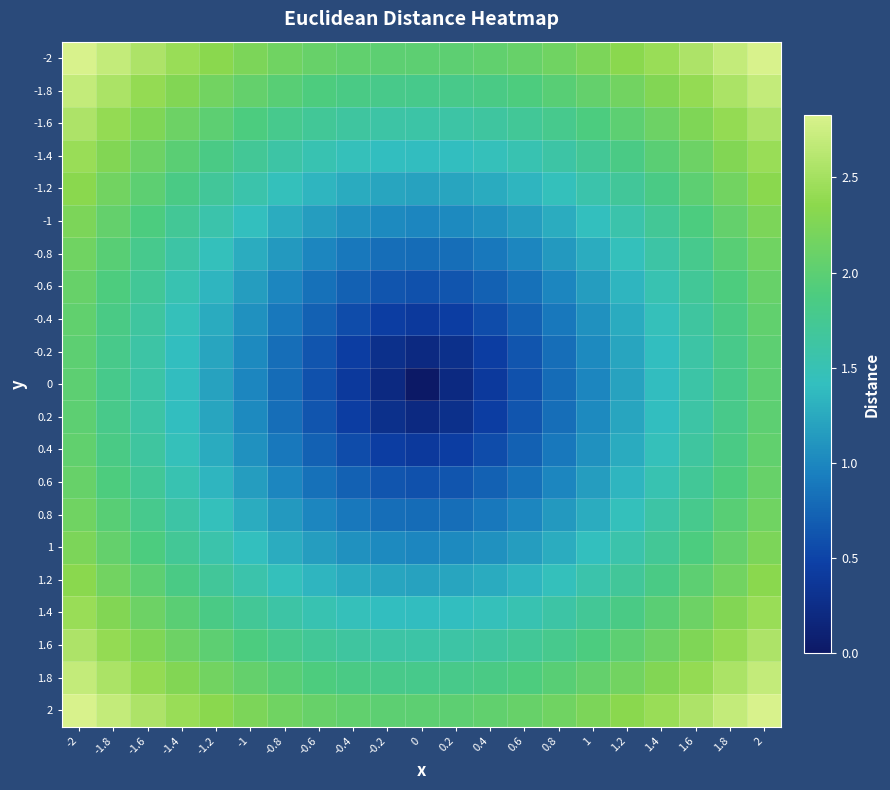

Reading right to left, transcribe all the data shown in this chart.

-2: 2=2.8	1.8=2.7	1.6=2.6	1.4=2.4	1.2=2.3	1=2.2	0.8=2.2	0.6=2.1	0.4=2.0	0.2=2.0	0=2.0	-0.2=2.0	-0.4=2.0	-0.6=2.1	-0.8=2.2	-1=2.2	-1.2=2.3	-1.4=2.4	-1.6=2.6	-1.8=2.7	-2=2.8
-1.8: 2=2.7	1.8=2.5	1.6=2.4	1.4=2.3	1.2=2.2	1=2.1	0.8=2.0	0.6=1.9	0.4=1.8	0.2=1.8	0=1.8	-0.2=1.8	-0.4=1.8	-0.6=1.9	-0.8=2.0	-1=2.1	-1.2=2.2	-1.4=2.3	-1.6=2.4	-1.8=2.5	-2=2.7
-1.6: 2=2.6	1.8=2.4	1.6=2.3	1.4=2.1	1.2=2.0	1=1.9	0.8=1.8	0.6=1.7	0.4=1.6	0.2=1.6	0=1.6	-0.2=1.6	-0.4=1.6	-0.6=1.7	-0.8=1.8	-1=1.9	-1.2=2.0	-1.4=2.1	-1.6=2.3	-1.8=2.4	-2=2.6
-1.4: 2=2.4	1.8=2.3	1.6=2.1	1.4=2.0	1.2=1.8	1=1.7	0.8=1.6	0.6=1.5	0.4=1.5	0.2=1.4	0=1.4	-0.2=1.4	-0.4=1.5	-0.6=1.5	-0.8=1.6	-1=1.7	-1.2=1.8	-1.4=2.0	-1.6=2.1	-1.8=2.3	-2=2.4
-1.2: 2=2.3	1.8=2.2	1.6=2.0	1.4=1.8	1.2=1.7	1=1.6	0.8=1.4	0.6=1.3	0.4=1.3	0.2=1.2	0=1.2	-0.2=1.2	-0.4=1.3	-0.6=1.3	-0.8=1.4	-1=1.6	-1.2=1.7	-1.4=1.8	-1.6=2.0	-1.8=2.2	-2=2.3
-1: 2=2.2	1.8=2.1	1.6=1.9	1.4=1.7	1.2=1.6	1=1.4	0.8=1.3	0.6=1.2	0.4=1.1	0.2=1.0	0=1.0	-0.2=1.0	-0.4=1.1	-0.6=1.2	-0.8=1.3	-1=1.4	-1.2=1.6	-1.4=1.7	-1.6=1.9	-1.8=2.1	-2=2.2
-0.8: 2=2.2	1.8=2.0	1.6=1.8	1.4=1.6	1.2=1.4	1=1.3	0.8=1.1	0.6=1.0	0.4=0.9	0.2=0.8	0=0.8	-0.2=0.8	-0.4=0.9	-0.6=1.0	-0.8=1.1	-1=1.3	-1.2=1.4	-1.4=1.6	-1.6=1.8	-1.8=2.0	-2=2.2
-0.6: 2=2.1	1.8=1.9	1.6=1.7	1.4=1.5	1.2=1.3	1=1.2	0.8=1.0	0.6=0.8	0.4=0.7	0.2=0.6	0=0.6	-0.2=0.6	-0.4=0.7	-0.6=0.8	-0.8=1.0	-1=1.2	-1.2=1.3	-1.4=1.5	-1.6=1.7	-1.8=1.9	-2=2.1
-0.4: 2=2.0	1.8=1.8	1.6=1.6	1.4=1.5	1.2=1.3	1=1.1	0.8=0.9	0.6=0.7	0.4=0.6	0.2=0.4	0=0.4	-0.2=0.4	-0.4=0.6	-0.6=0.7	-0.8=0.9	-1=1.1	-1.2=1.3	-1.4=1.5	-1.6=1.6	-1.8=1.8	-2=2.0
-0.2: 2=2.0	1.8=1.8	1.6=1.6	1.4=1.4	1.2=1.2	1=1.0	0.8=0.8	0.6=0.6	0.4=0.4	0.2=0.3	0=0.2	-0.2=0.3	-0.4=0.4	-0.6=0.6	-0.8=0.8	-1=1.0	-1.2=1.2	-1.4=1.4	-1.6=1.6	-1.8=1.8	-2=2.0
0: 2=2.0	1.8=1.8	1.6=1.6	1.4=1.4	1.2=1.2	1=1.0	0.8=0.8	0.6=0.6	0.4=0.4	0.2=0.2	0=0.0	-0.2=0.2	-0.4=0.4	-0.6=0.6	-0.8=0.8	-1=1.0	-1.2=1.2	-1.4=1.4	-1.6=1.6	-1.8=1.8	-2=2.0
0.2: 2=2.0	1.8=1.8	1.6=1.6	1.4=1.4	1.2=1.2	1=1.0	0.8=0.8	0.6=0.6	0.4=0.4	0.2=0.3	0=0.2	-0.2=0.3	-0.4=0.4	-0.6=0.6	-0.8=0.8	-1=1.0	-1.2=1.2	-1.4=1.4	-1.6=1.6	-1.8=1.8	-2=2.0
0.4: 2=2.0	1.8=1.8	1.6=1.6	1.4=1.5	1.2=1.3	1=1.1	0.8=0.9	0.6=0.7	0.4=0.6	0.2=0.4	0=0.4	-0.2=0.4	-0.4=0.6	-0.6=0.7	-0.8=0.9	-1=1.1	-1.2=1.3	-1.4=1.5	-1.6=1.6	-1.8=1.8	-2=2.0
0.6: 2=2.1	1.8=1.9	1.6=1.7	1.4=1.5	1.2=1.3	1=1.2	0.8=1.0	0.6=0.8	0.4=0.7	0.2=0.6	0=0.6	-0.2=0.6	-0.4=0.7	-0.6=0.8	-0.8=1.0	-1=1.2	-1.2=1.3	-1.4=1.5	-1.6=1.7	-1.8=1.9	-2=2.1
0.8: 2=2.2	1.8=2.0	1.6=1.8	1.4=1.6	1.2=1.4	1=1.3	0.8=1.1	0.6=1.0	0.4=0.9	0.2=0.8	0=0.8	-0.2=0.8	-0.4=0.9	-0.6=1.0	-0.8=1.1	-1=1.3	-1.2=1.4	-1.4=1.6	-1.6=1.8	-1.8=2.0	-2=2.2
1: 2=2.2	1.8=2.1	1.6=1.9	1.4=1.7	1.2=1.6	1=1.4	0.8=1.3	0.6=1.2	0.4=1.1	0.2=1.0	0=1.0	-0.2=1.0	-0.4=1.1	-0.6=1.2	-0.8=1.3	-1=1.4	-1.2=1.6	-1.4=1.7	-1.6=1.9	-1.8=2.1	-2=2.2
1.2: 2=2.3	1.8=2.2	1.6=2.0	1.4=1.8	1.2=1.7	1=1.6	0.8=1.4	0.6=1.3	0.4=1.3	0.2=1.2	0=1.2	-0.2=1.2	-0.4=1.3	-0.6=1.3	-0.8=1.4	-1=1.6	-1.2=1.7	-1.4=1.8	-1.6=2.0	-1.8=2.2	-2=2.3
1.4: 2=2.4	1.8=2.3	1.6=2.1	1.4=2.0	1.2=1.8	1=1.7	0.8=1.6	0.6=1.5	0.4=1.5	0.2=1.4	0=1.4	-0.2=1.4	-0.4=1.5	-0.6=1.5	-0.8=1.6	-1=1.7	-1.2=1.8	-1.4=2.0	-1.6=2.1	-1.8=2.3	-2=2.4
1.6: 2=2.6	1.8=2.4	1.6=2.3	1.4=2.1	1.2=2.0	1=1.9	0.8=1.8	0.6=1.7	0.4=1.6	0.2=1.6	0=1.6	-0.2=1.6	-0.4=1.6	-0.6=1.7	-0.8=1.8	-1=1.9	-1.2=2.0	-1.4=2.1	-1.6=2.3	-1.8=2.4	-2=2.6
1.8: 2=2.7	1.8=2.5	1.6=2.4	1.4=2.3	1.2=2.2	1=2.1	0.8=2.0	0.6=1.9	0.4=1.8	0.2=1.8	0=1.8	-0.2=1.8	-0.4=1.8	-0.6=1.9	-0.8=2.0	-1=2.1	-1.2=2.2	-1.4=2.3	-1.6=2.4	-1.8=2.5	-2=2.7
2: 2=2.8	1.8=2.7	1.6=2.6	1.4=2.4	1.2=2.3	1=2.2	0.8=2.2	0.6=2.1	0.4=2.0	0.2=2.0	0=2.0	-0.2=2.0	-0.4=2.0	-0.6=2.1	-0.8=2.2	-1=2.2	-1.2=2.3	-1.4=2.4	-1.6=2.6	-1.8=2.7	-2=2.8